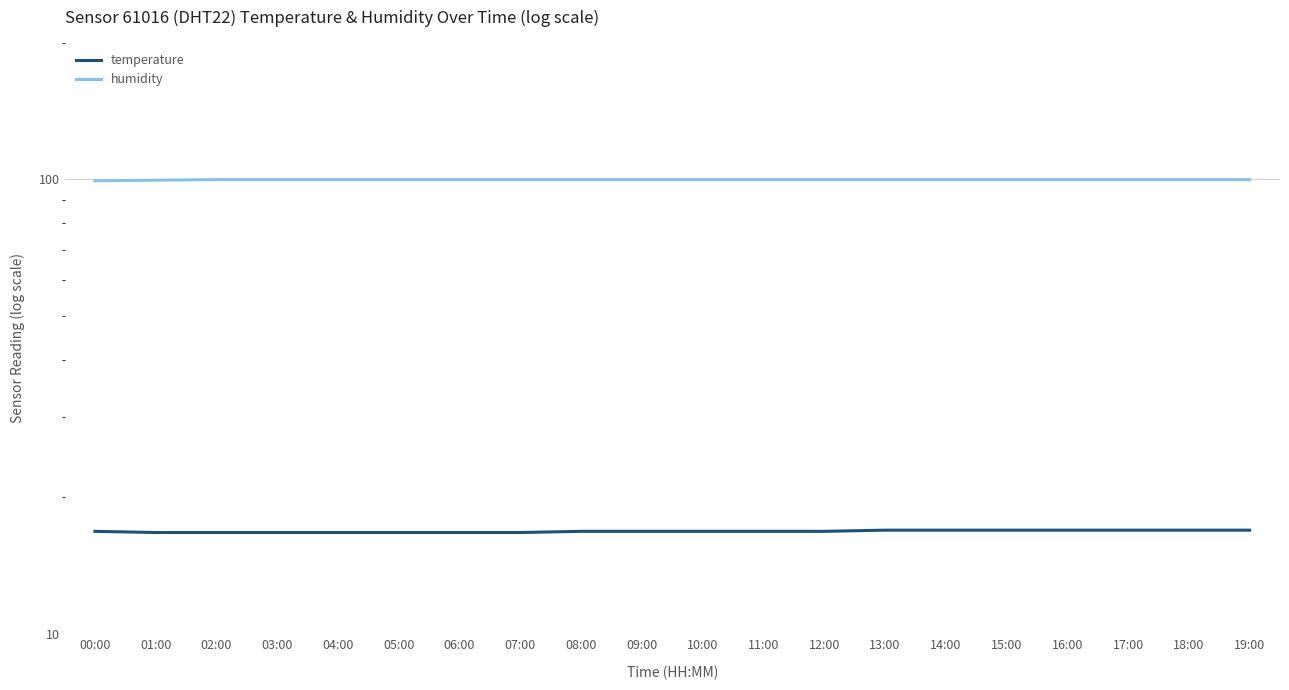

At which label does humidity reach its minimum?

00:00